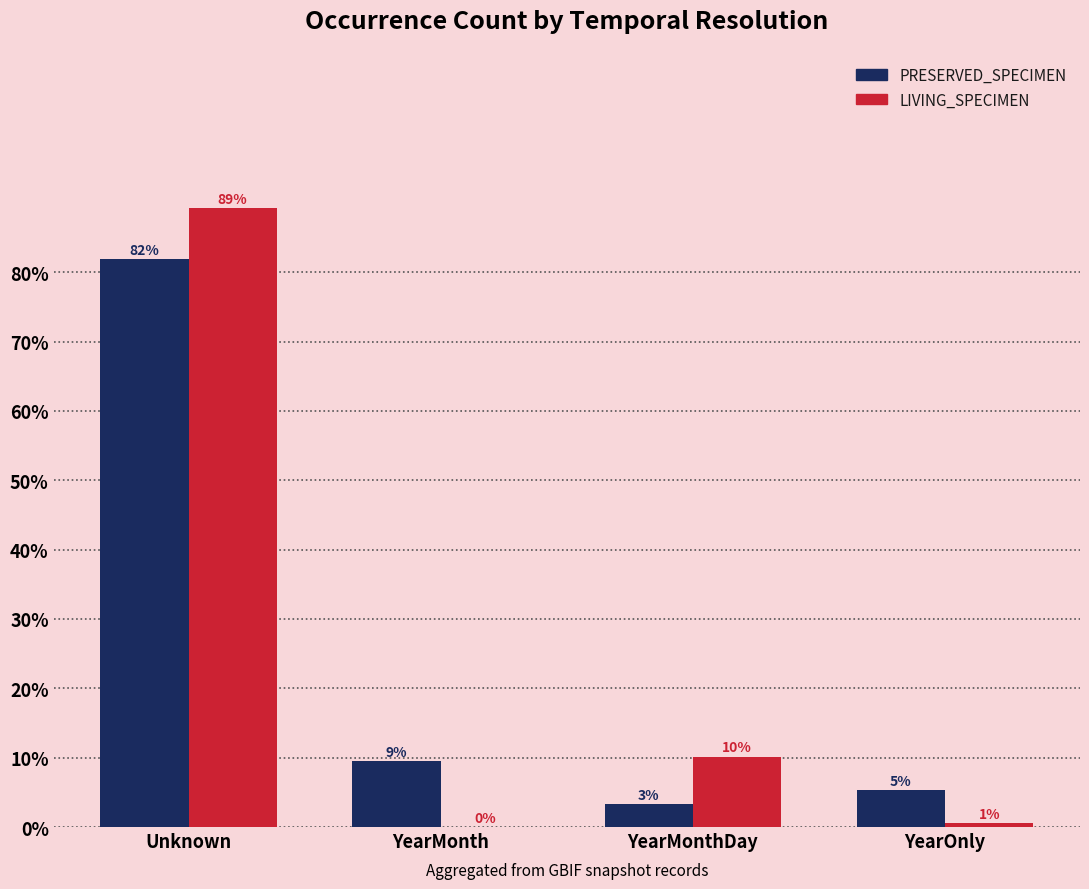

Which series has the largest total across all categories?

PRESERVED_SPECIMEN